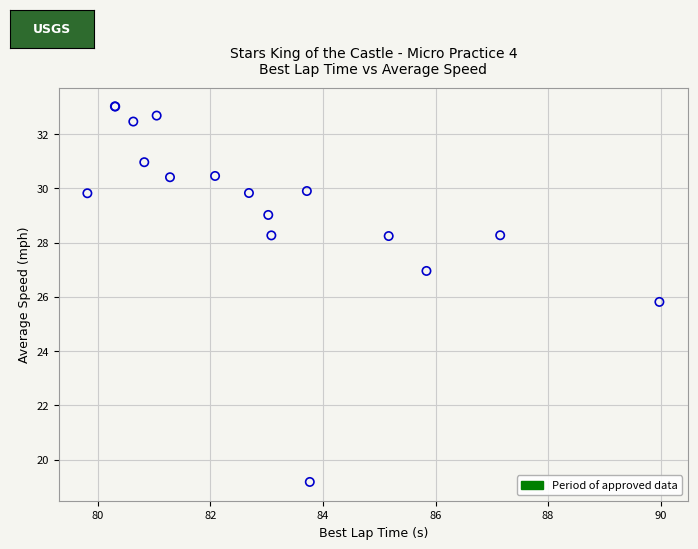

What Y value in the scatter plot is closest to 26?

25.8